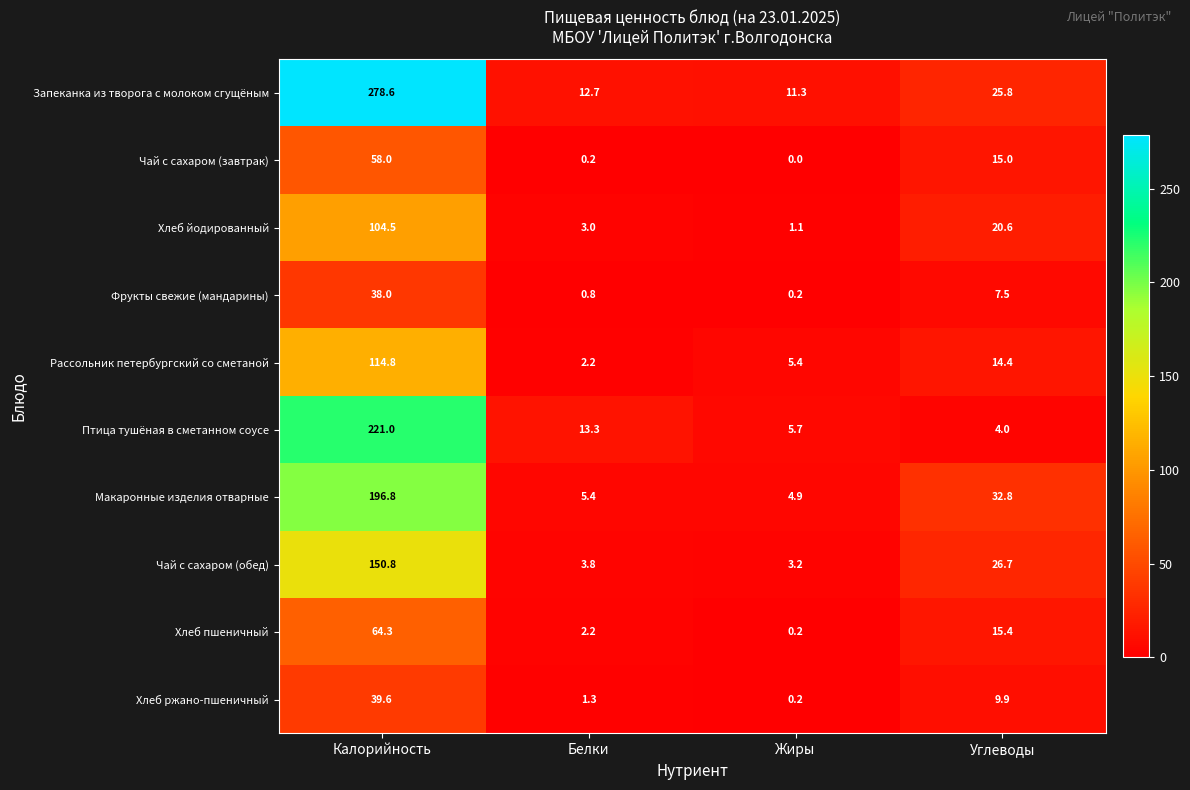

What is the maximum value for Фрукты свежие (мандарины)?

38.0